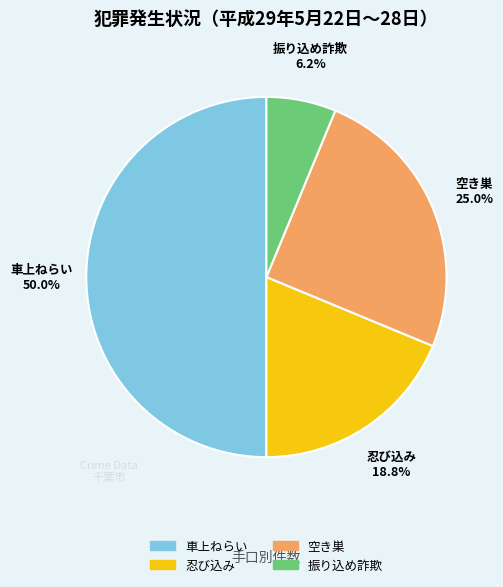

The 忍び込み slice represents 5% of the pie. True or false?

False